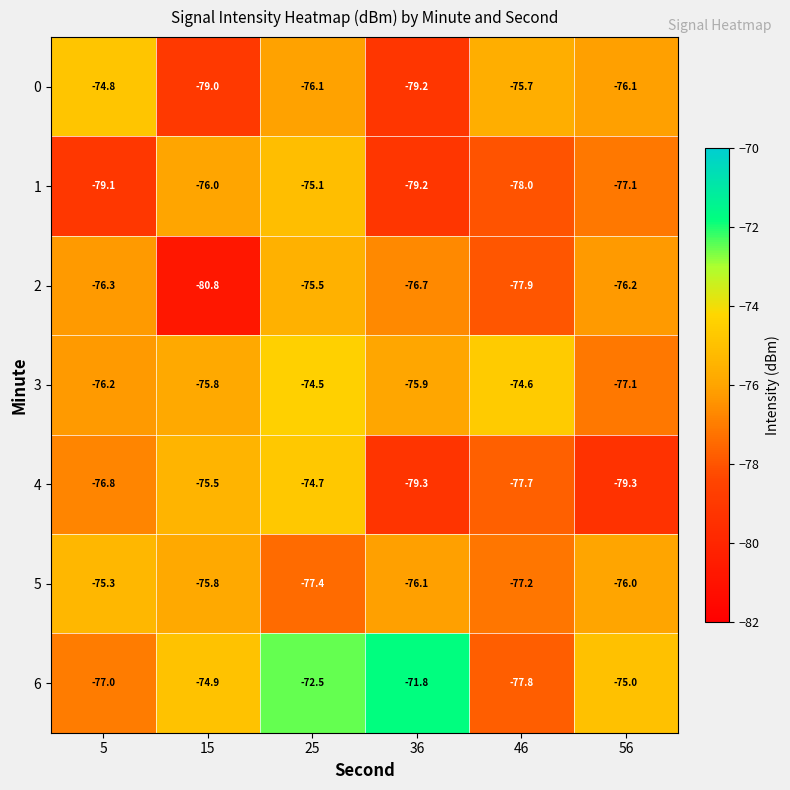

Between 15 and 56, which series saw the biggest shift?

2